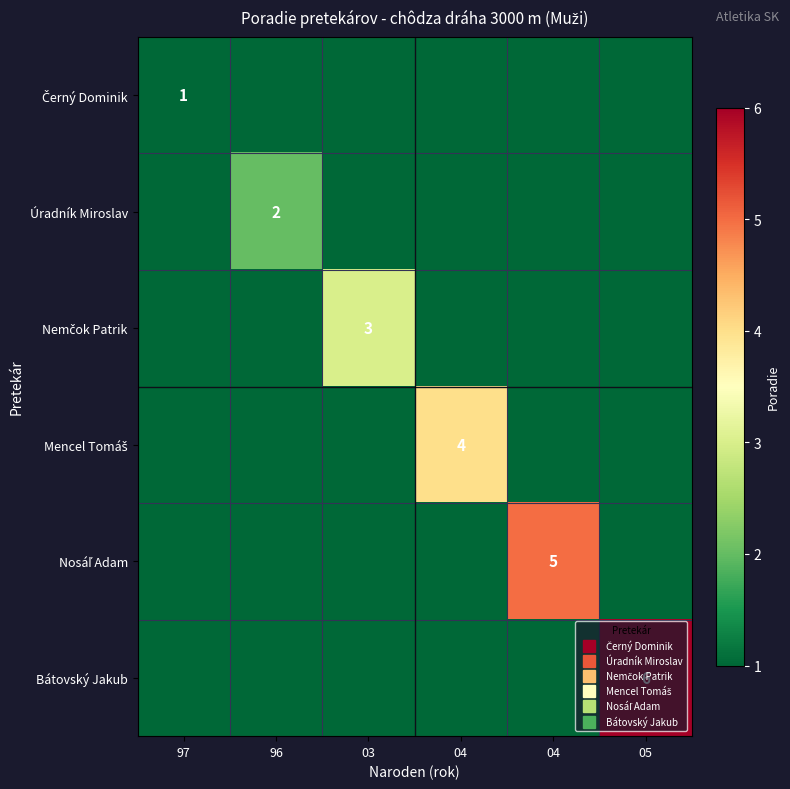

What is the total value across all series at 97?

1